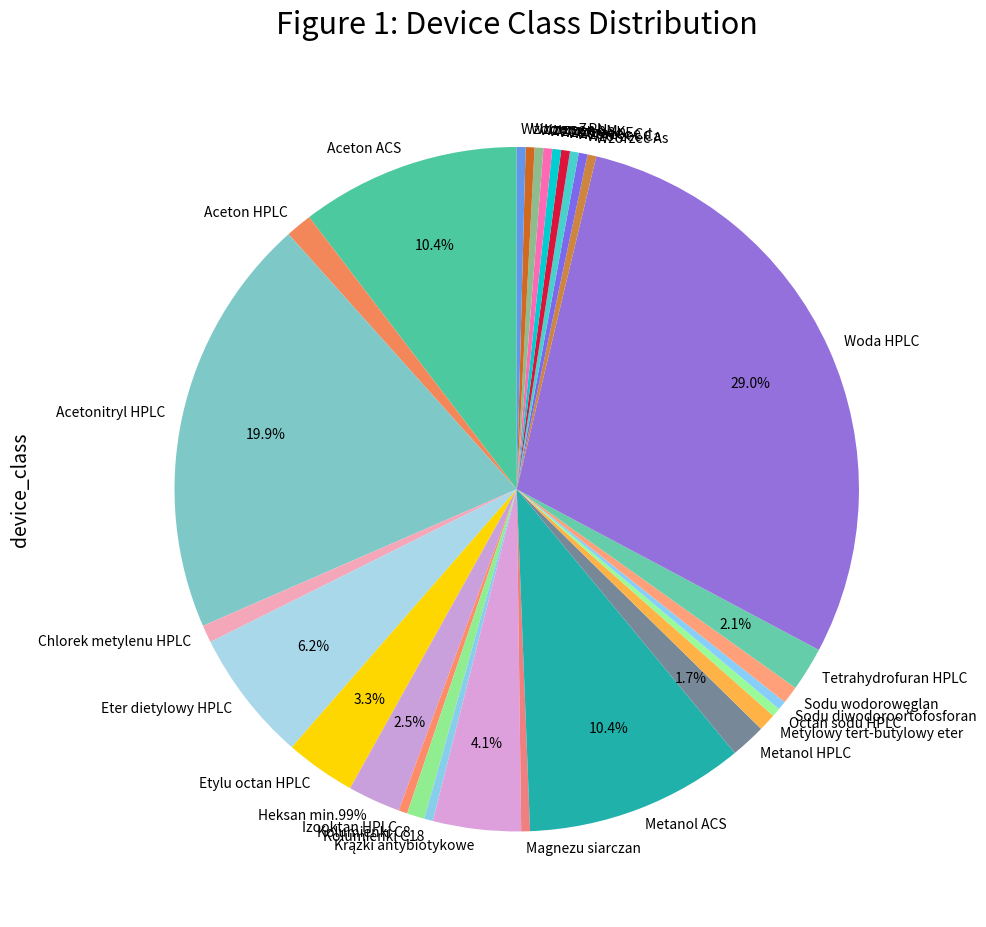

Does any single category account for the majority?

No